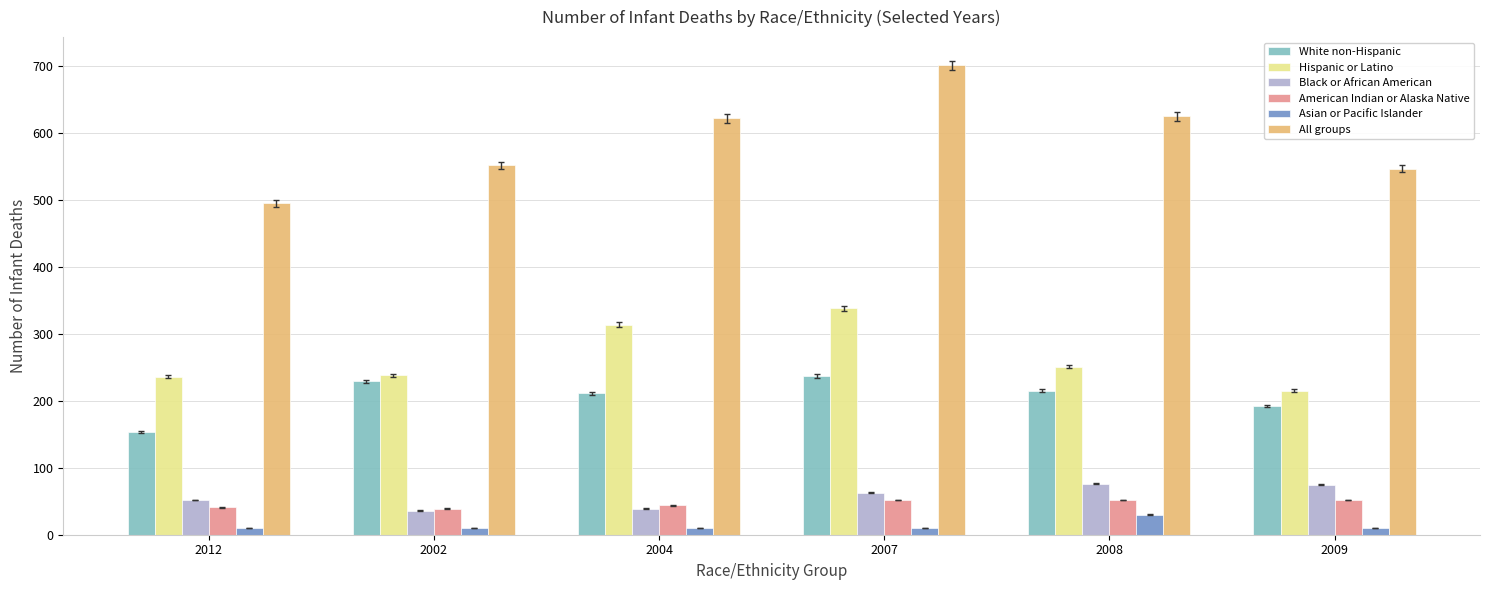

Which series has the largest total across all categories?

All groups